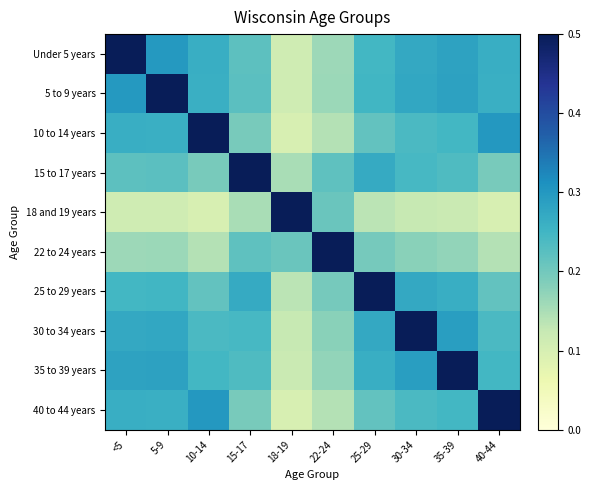

Which series has the largest range (max minus min)?

10 to 14 years